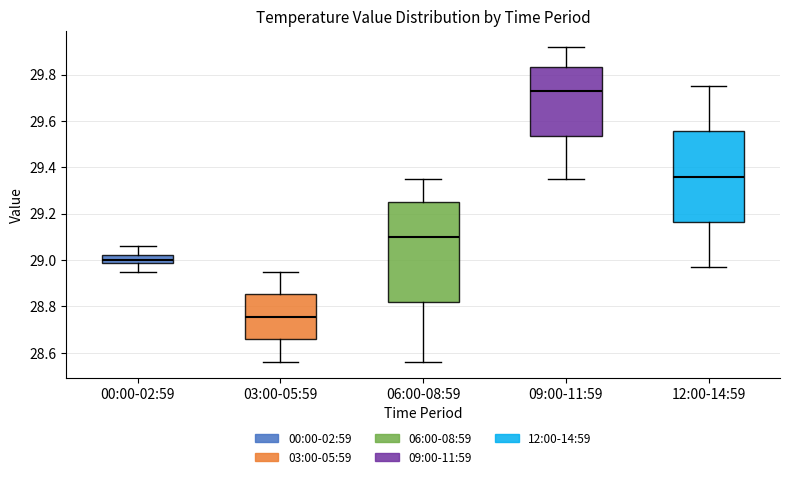

Reading left to right, transcribe this box plot: for each box, give where its median line is, the range the box spans, and where its two whiskers end, as read against the y-axis. The values are not printed on the chart, so give them approximately, as read against the axis.

00:00-02:59: median 29.00, box 28.98 to 29.02, whiskers 28.96 to 29.06
03:00-05:59: median 28.76, box 28.66 to 28.86, whiskers 28.56 to 28.96
06:00-08:59: median 29.10, box 28.82 to 29.26, whiskers 28.56 to 29.36
09:00-11:59: median 29.74, box 29.54 to 29.84, whiskers 29.36 to 29.92
12:00-14:59: median 29.36, box 29.16 to 29.56, whiskers 28.98 to 29.76